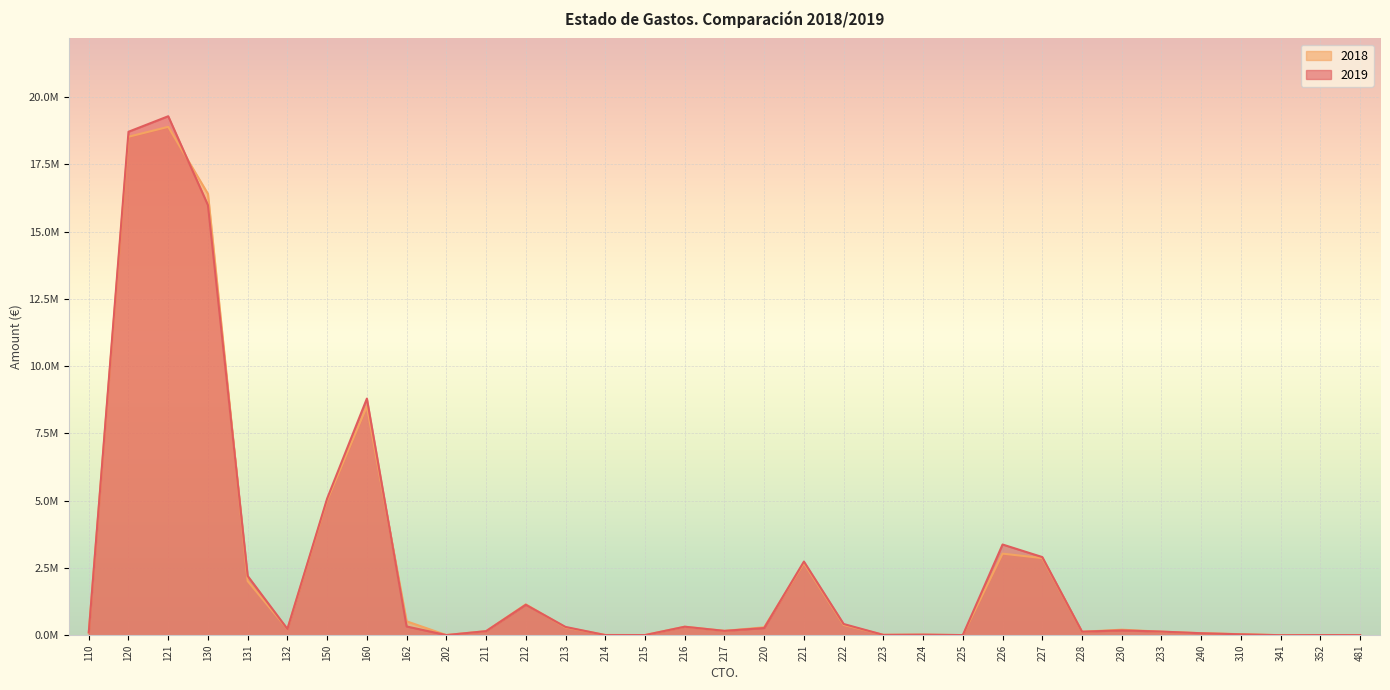

What is the value of the 2018 point at the 2nd from the left?

18.5